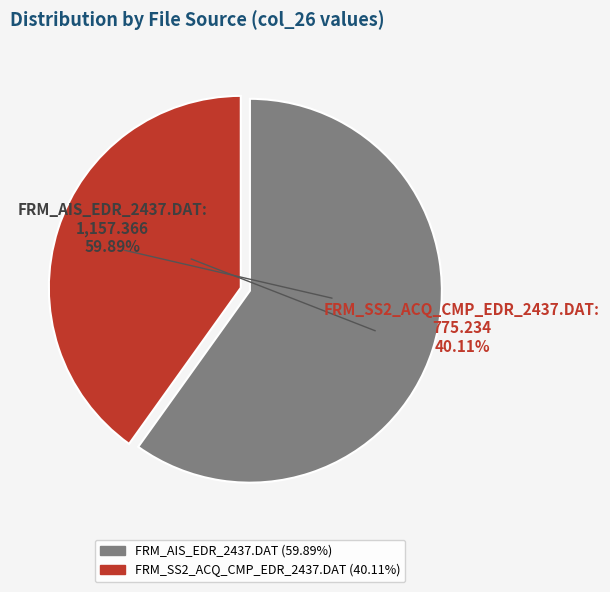

To the nearest percent, what is the difference between the largest and smallest slice percentages?

20%